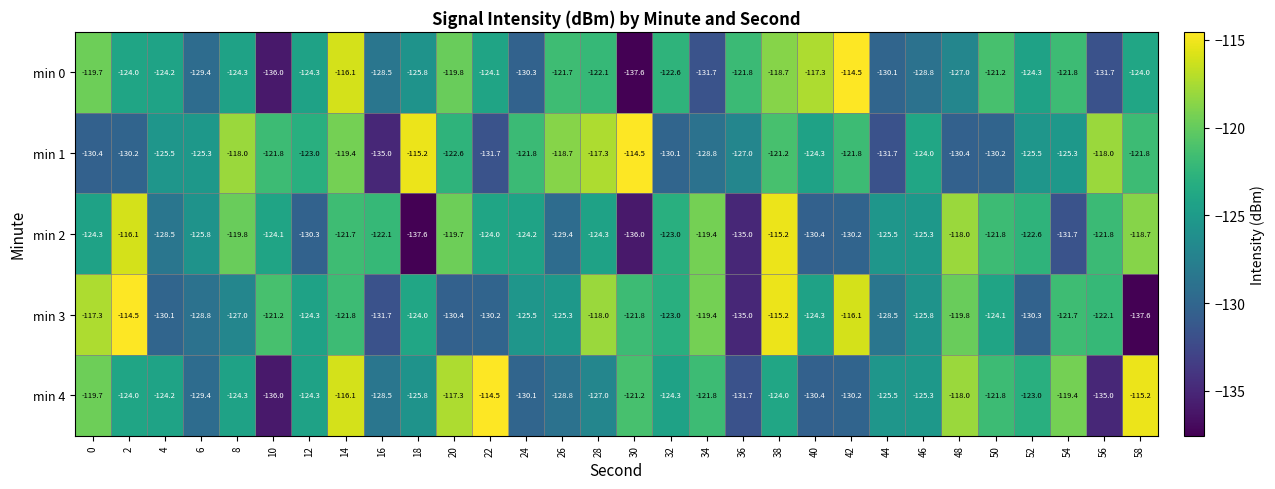

What is the smallest value displayed?

-137.6